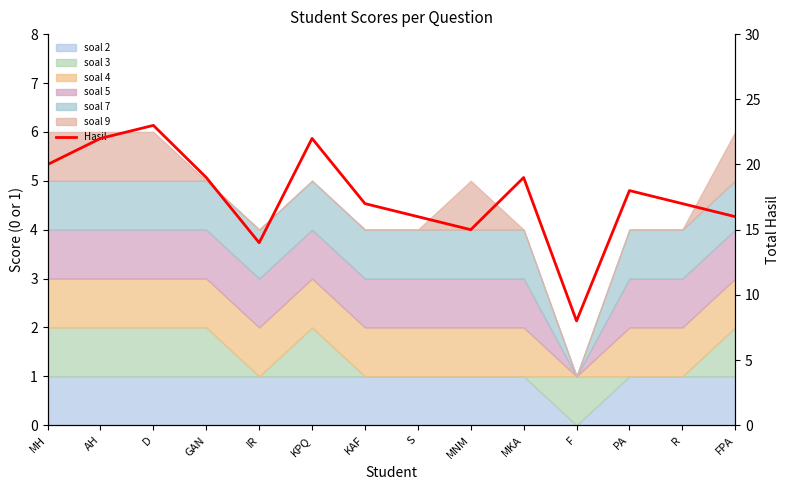

What is the label of the 5th point from the right?

MKA